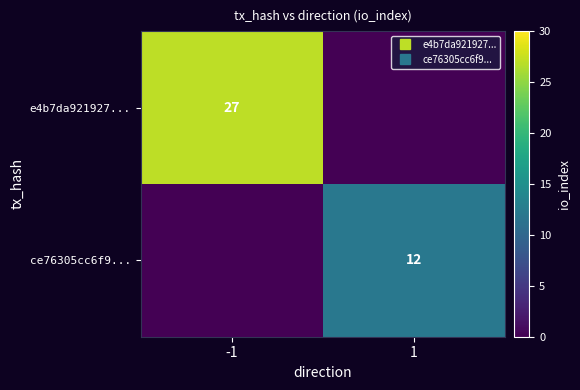

At which label is e4b7da921927... closest to 13?

1